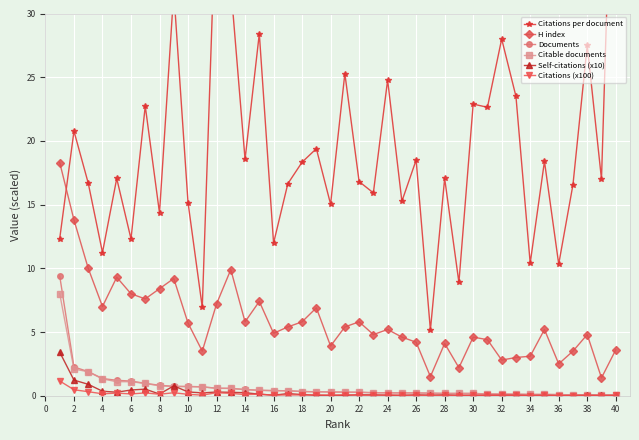

True or false: Documents has a value of 0.1 at 32.

True